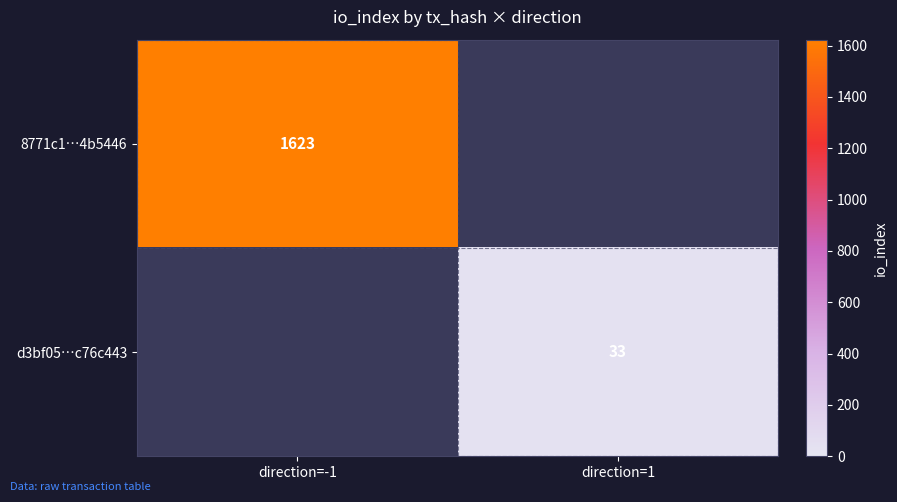

How many series are shown in this chart?

2